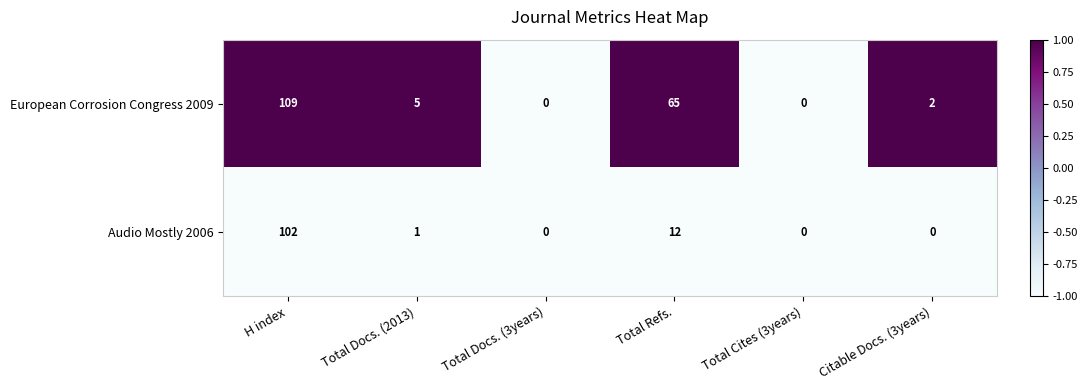

List the series in order of their overall mean, lowest first.

Audio Mostly 2006, European Corrosion Congress 2009